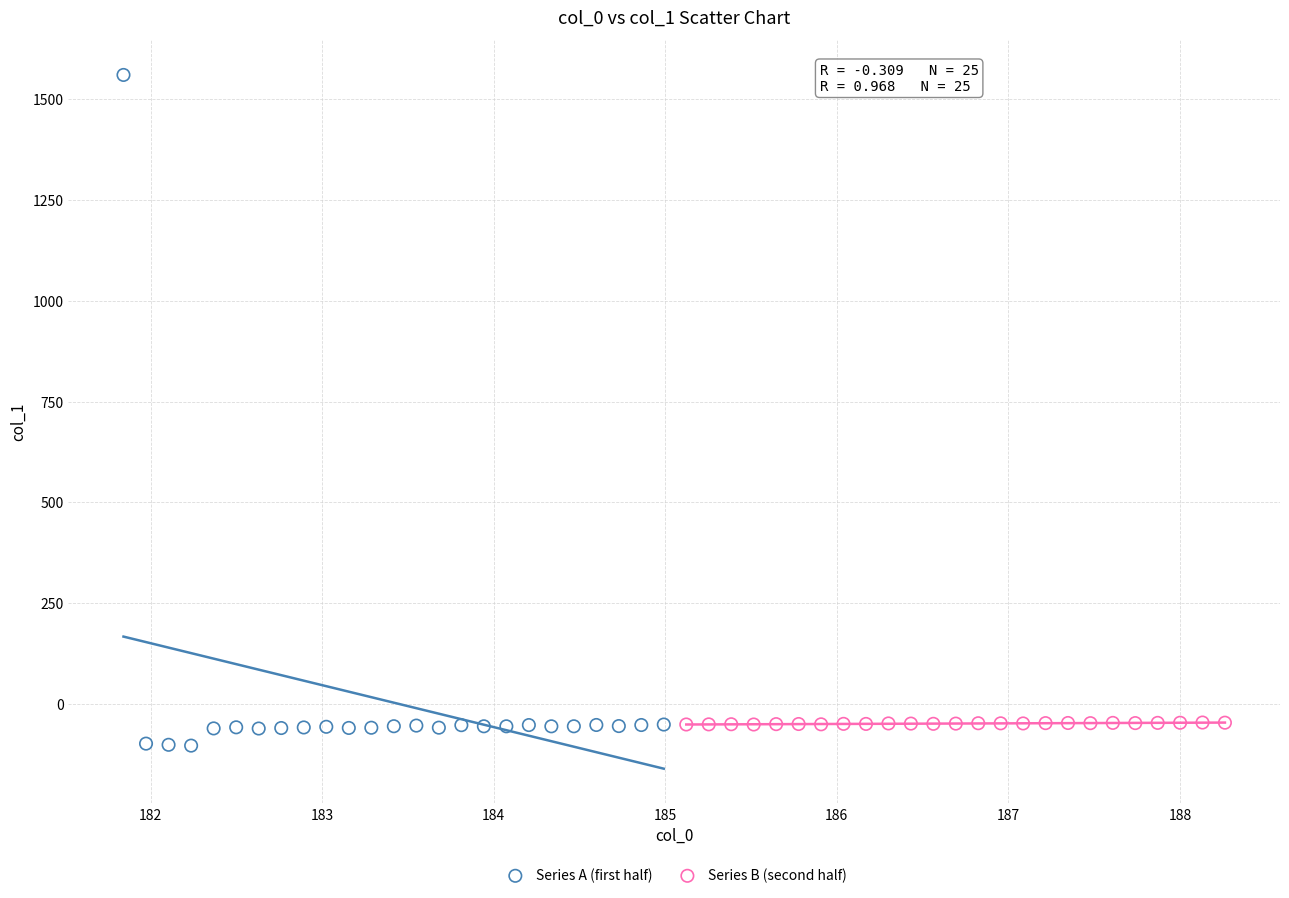

What are all the series names shown in the legend?

Series A (first half), Series B (second half)